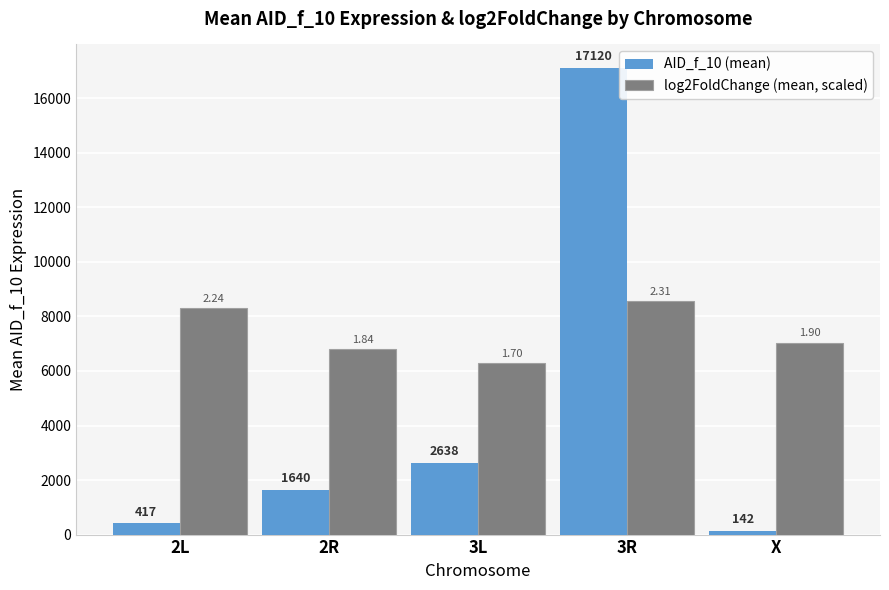

How many distinct data groups are displayed?

2